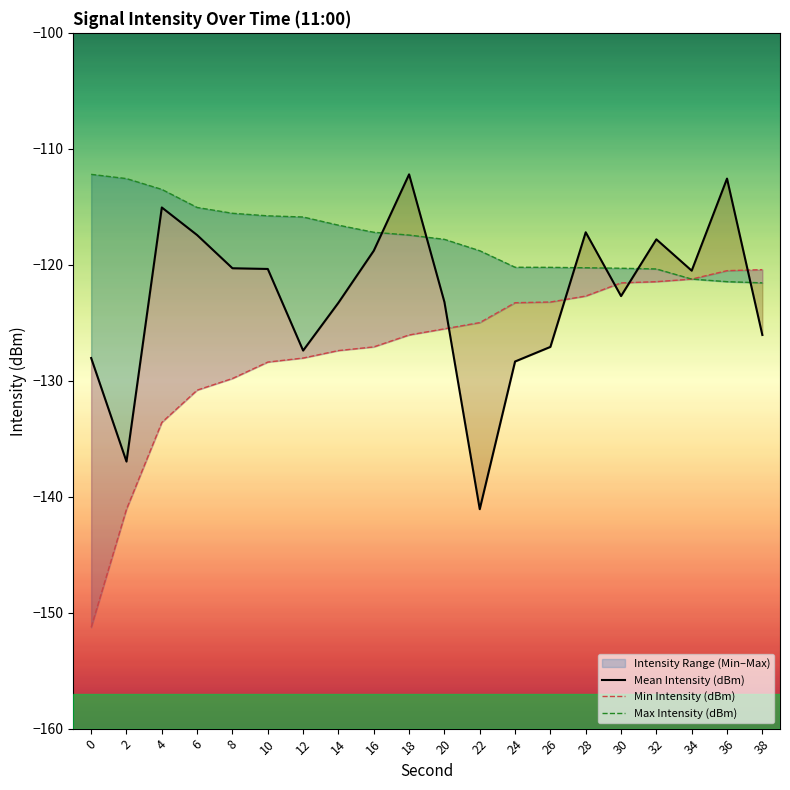

Is it true that Max Intensity (dBm) equals -25.1 at 28?

False